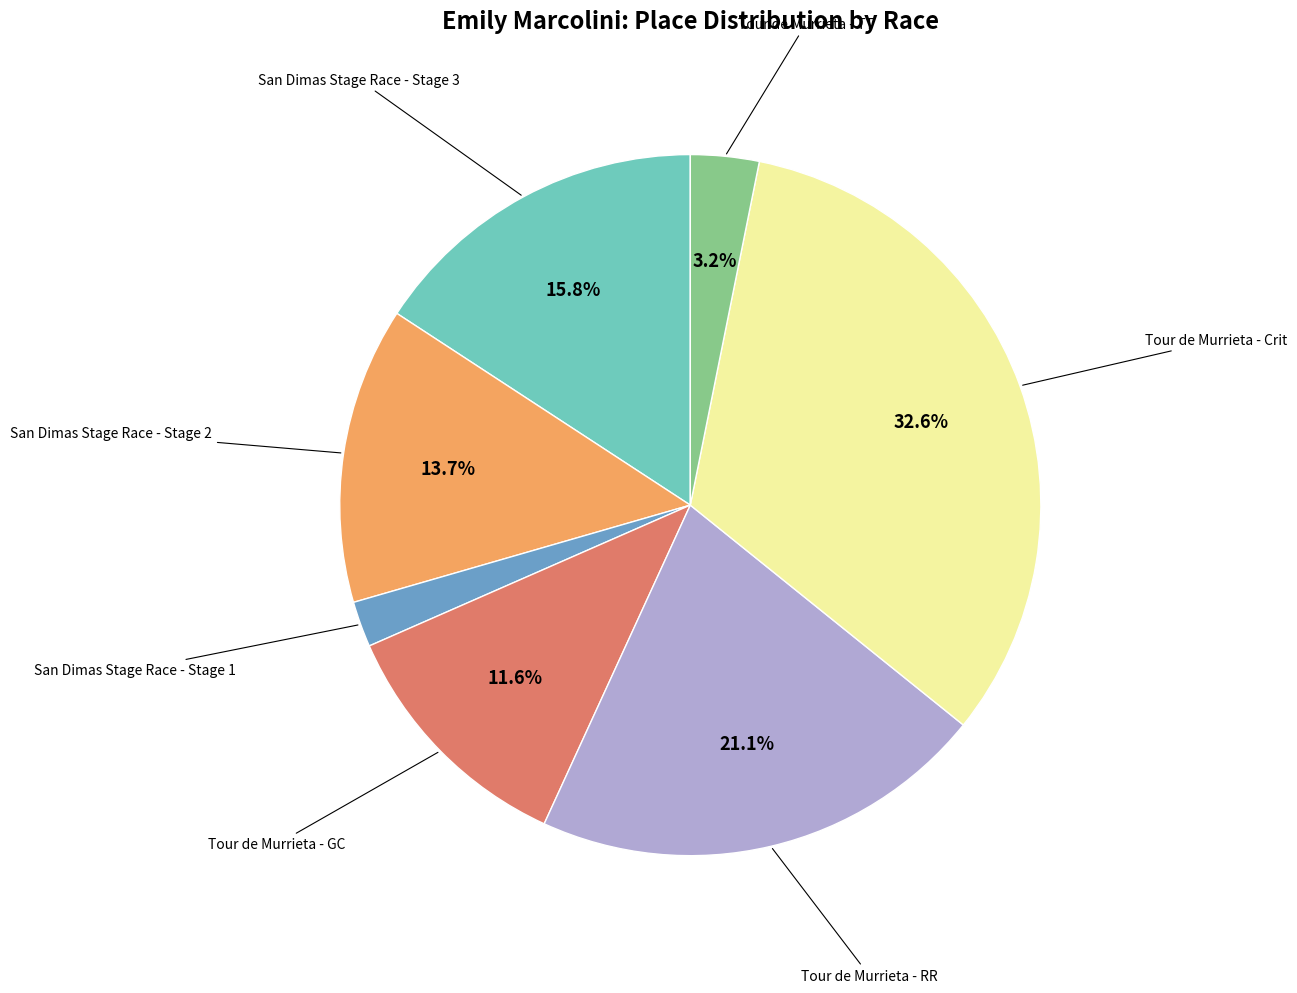

Is there any slice that represents more than half of the pie?

No